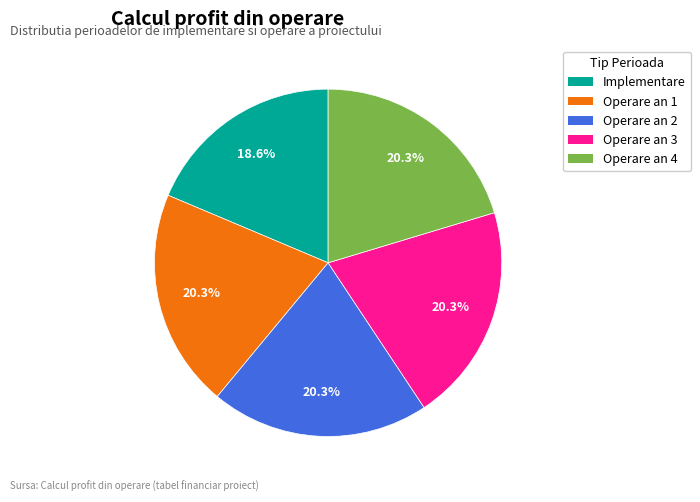

What percentage is NOT represented by Implementare?

81.4%